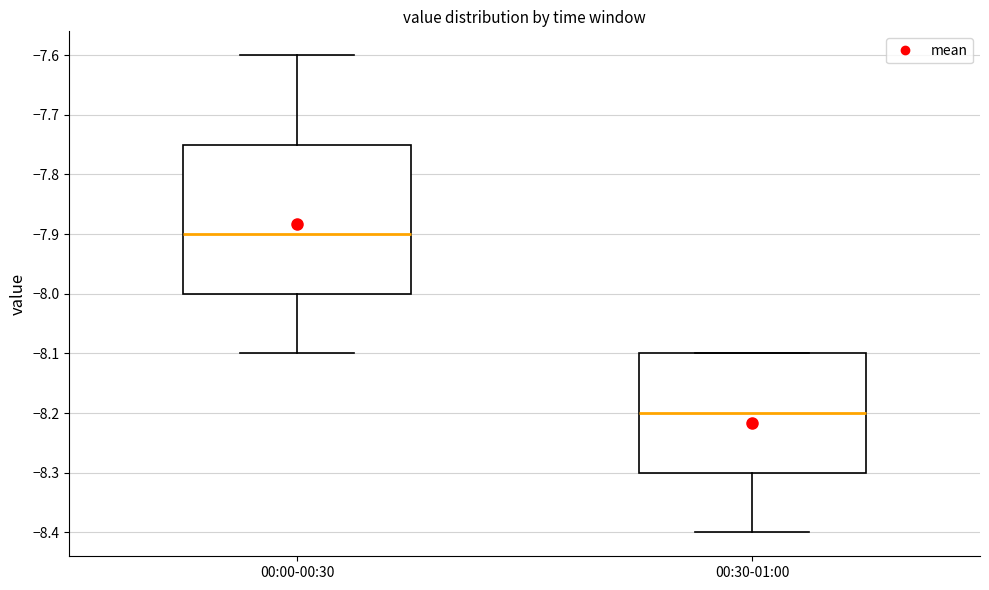

Reading left to right, read every box against the y-axis: the position of its median line, the range the box covers, and the ends of its whiskers. The values are not printed on the chart, so give them approximately, as read against the axis.

00:00-00:30: median -7.90, box -8.00 to -7.75, whiskers -8.10 to -7.60
00:30-01:00: median -8.20, box -8.30 to -8.10, whiskers -8.40 to -8.10